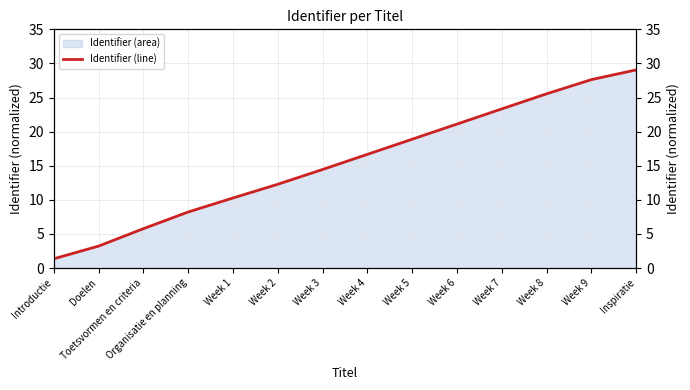

Reading left to right, extract all data points from this chart.

Introductie=1.4	Doelen=3.2	Toetsvormen en criteria=5.8	Organisatie en planning=8.2	Week 1=10.3	Week 2=12.3	Week 3=14.4	Week 4=16.7	Week 5=18.9	Week 6=21.1	Week 7=23.3	Week 8=25.5	Week 9=27.6	Inspiratie=29.1